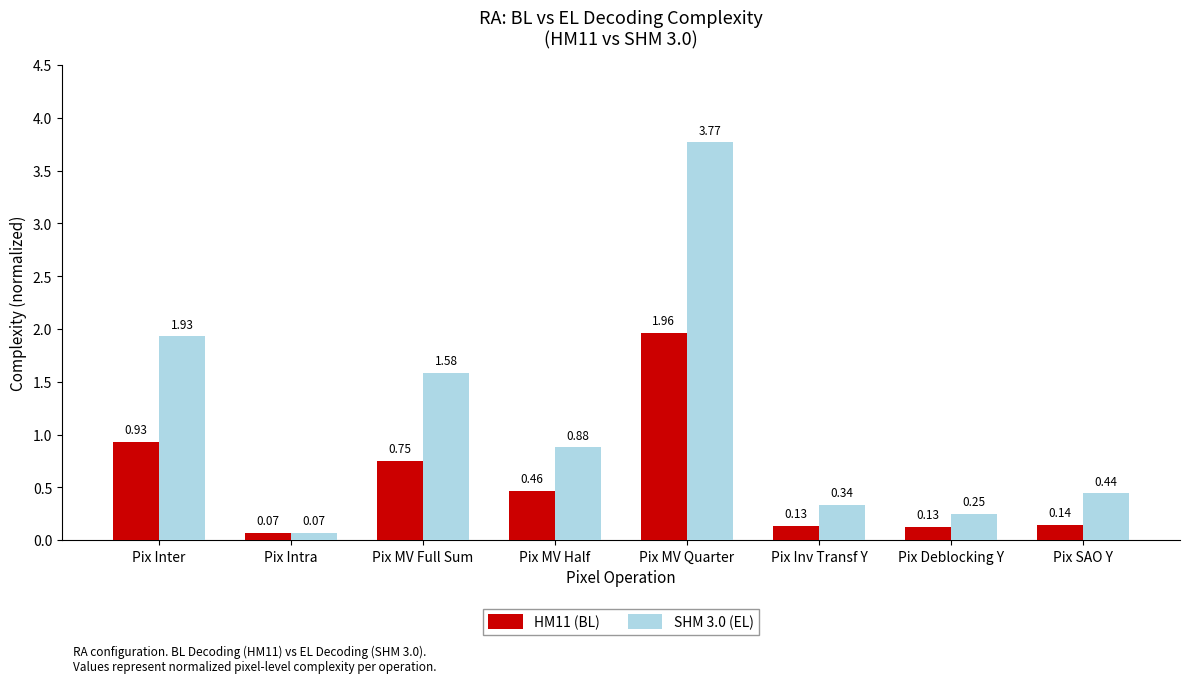

What are all the series names shown in the legend?

HM11 (BL), SHM 3.0 (EL)